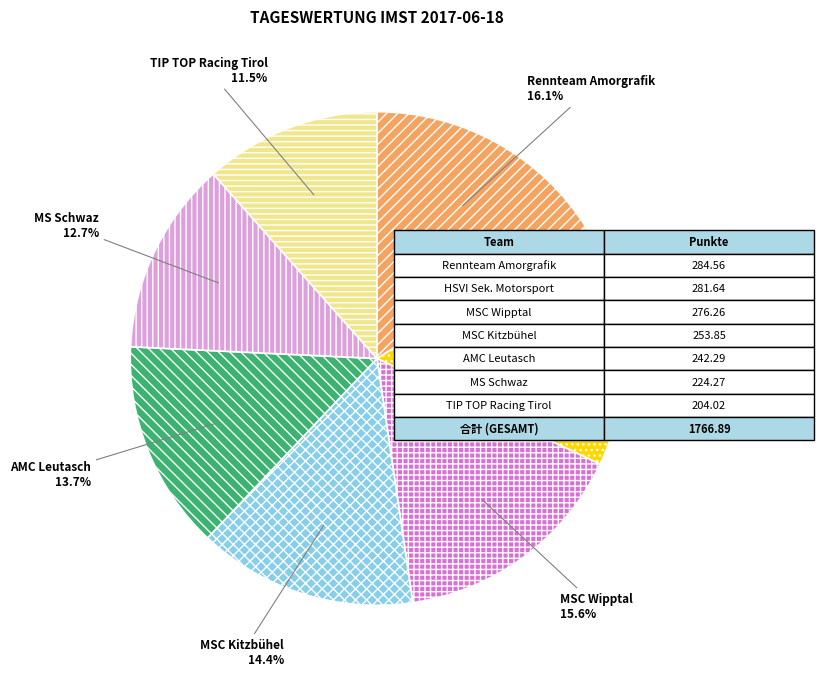

Is MSC Kitzbühel the majority of the pie?

No